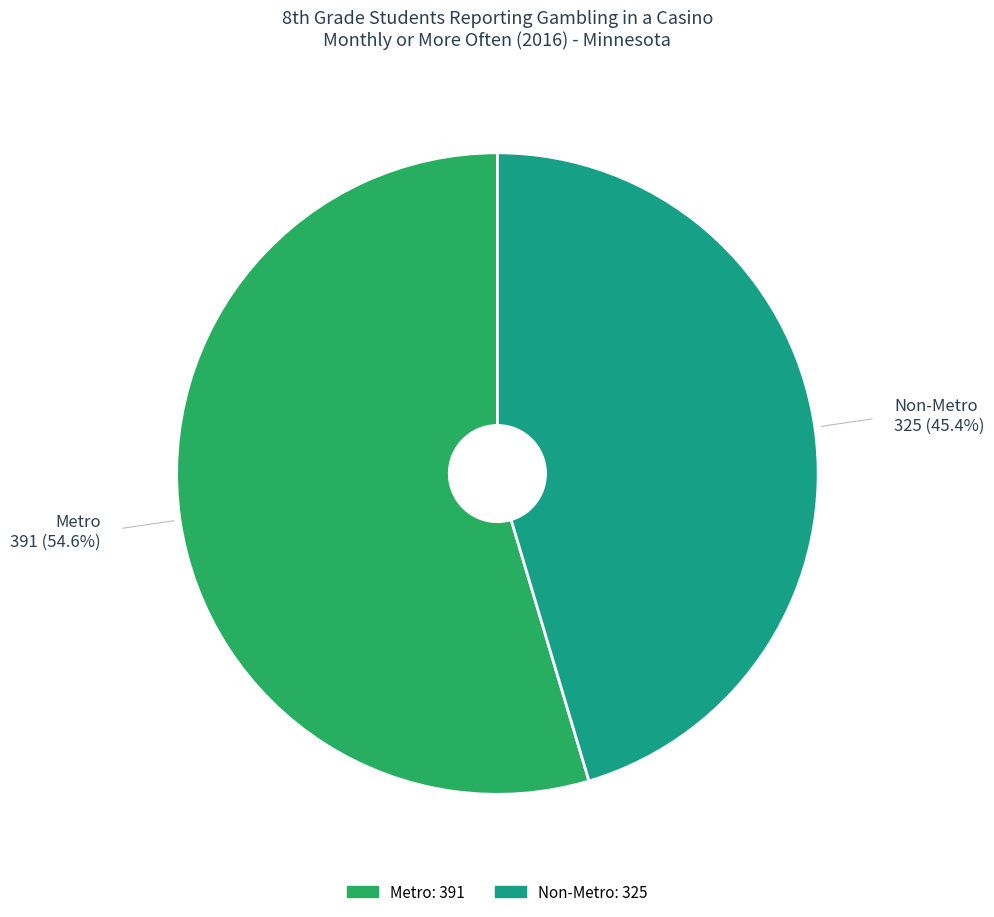

Between Metro and Non-Metro, which is larger?

Metro